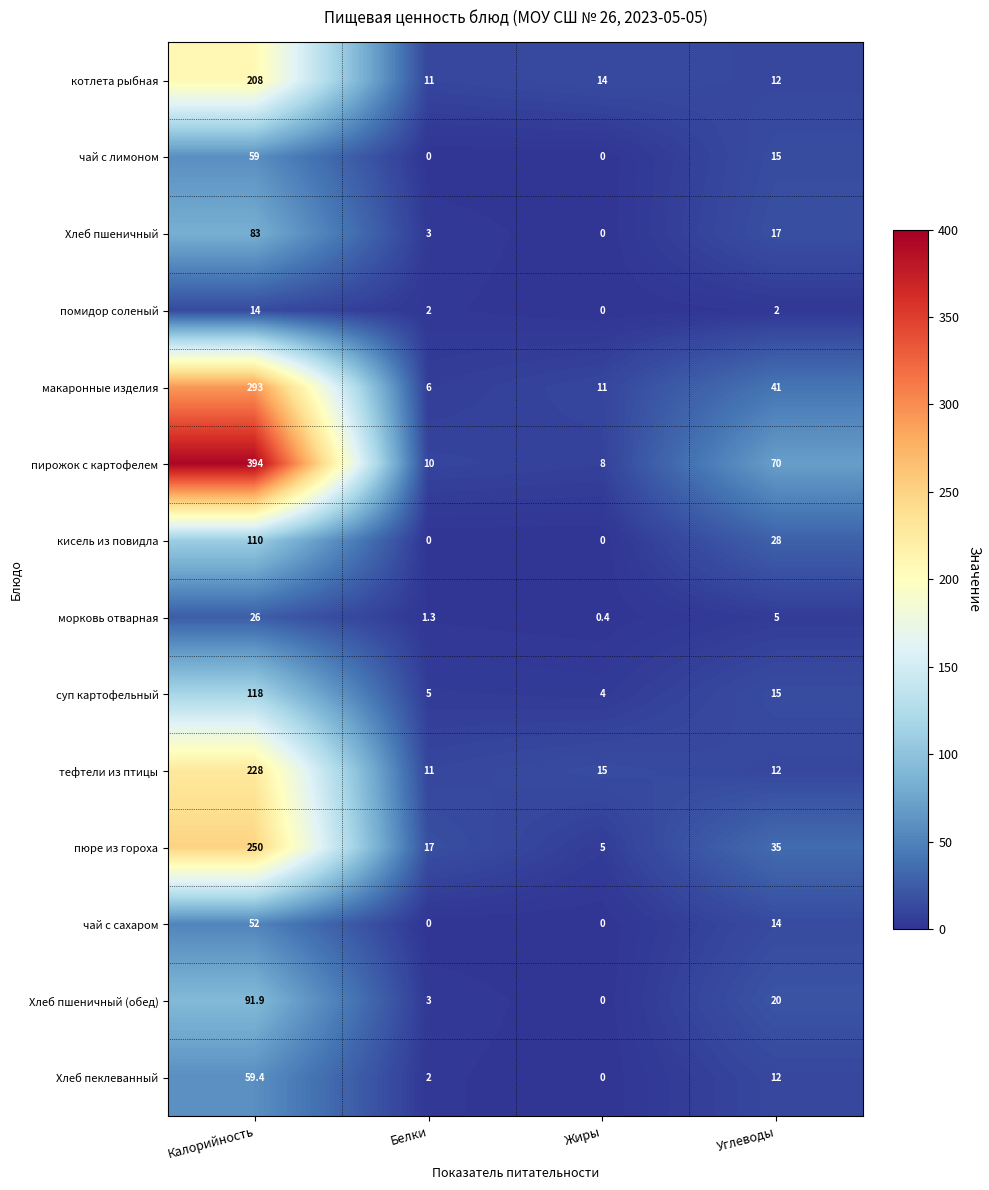

Rank the series by their maximum value, from lowest to highest.

помидор соленый, морковь отварная, чай с сахаром, чай с лимоном, Хлеб пеклеванный, Хлеб пшеничный, Хлеб пшеничный (обед), кисель из повидла, суп картофельный, котлета рыбная, тефтели из птицы, пюре из гороха, макаронные изделия, пирожок с картофелем